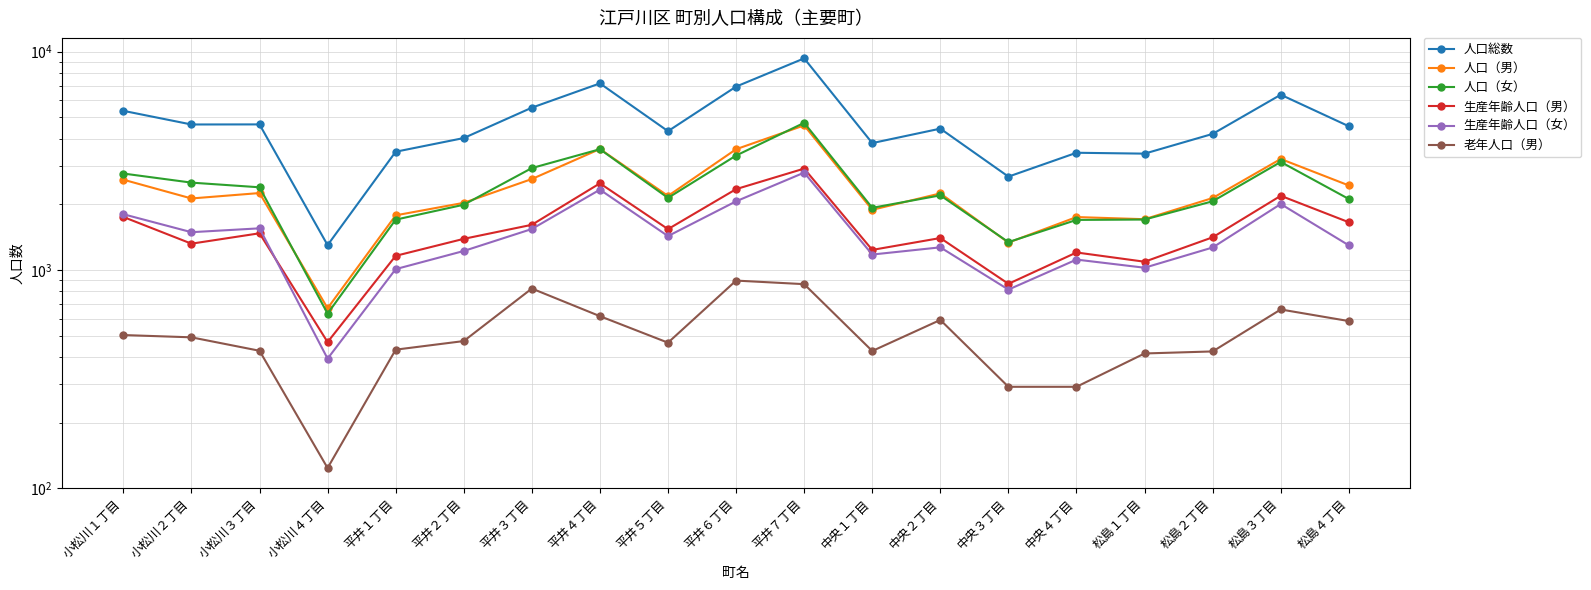

Which series has the widest spread of values?

人口総数